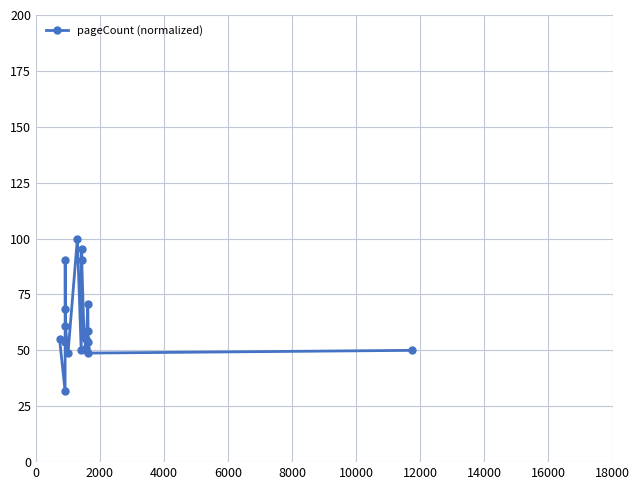

Is this an area chart (filled region under the line)?

No